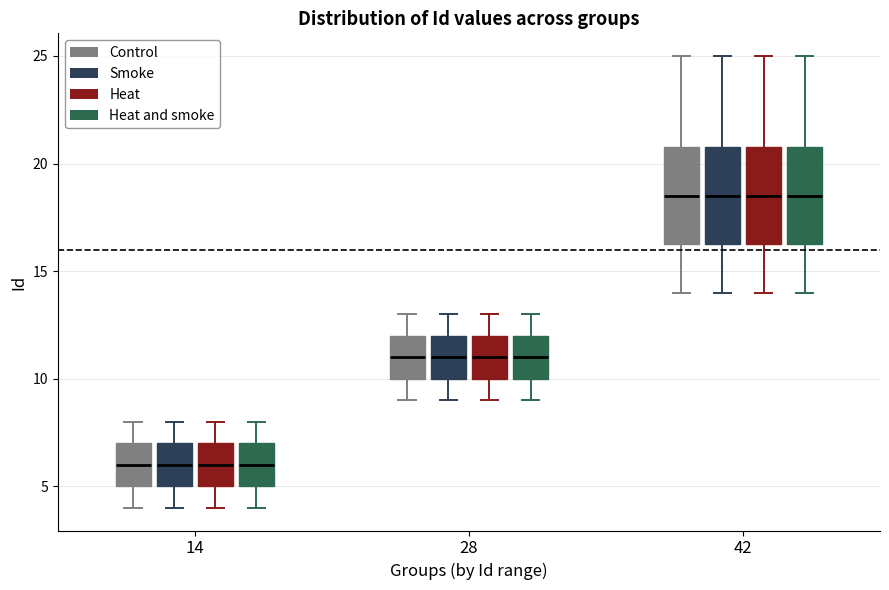

Where does the lower whisker of the box for 42 (Heat) end on the y-axis? The values are not printed on the chart, so give them approximately, as read against the axis.

14.0